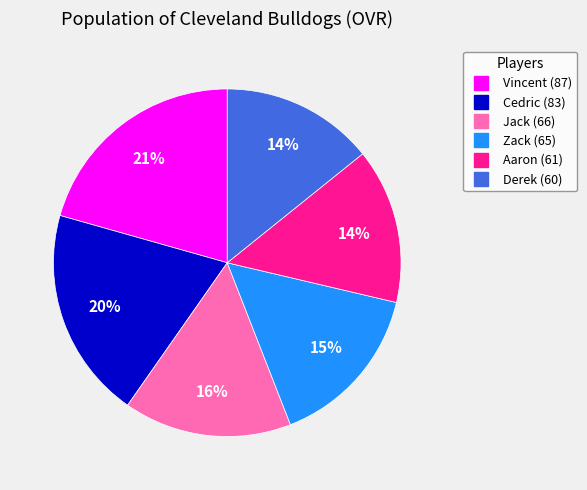

Combined, do Cedric and Aaron account for over 50%?

No